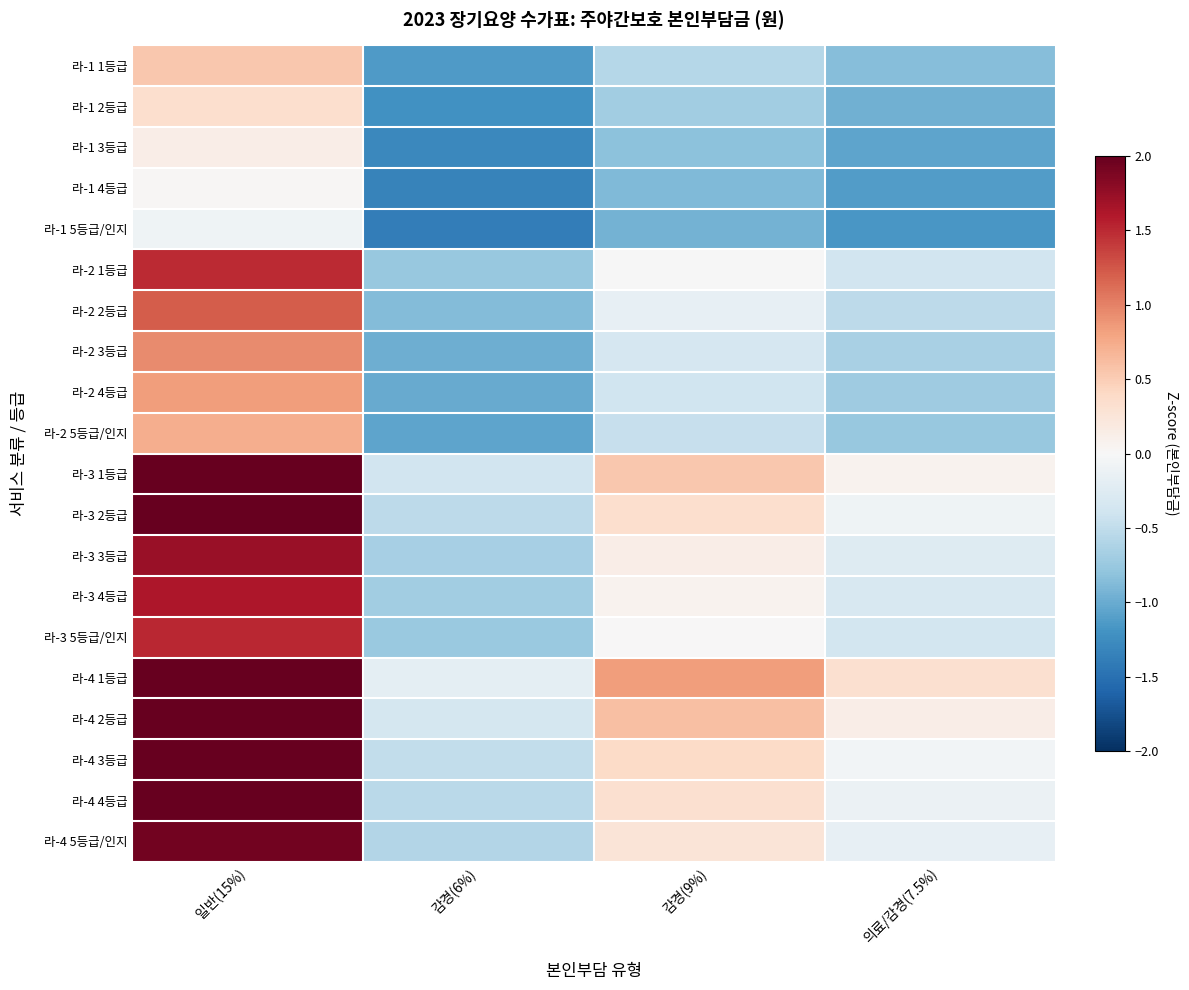

List the series in order of their peak value, highest first.

라-3 1등급, 라-3 2등급, 라-4 1등급, 라-4 2등급, 라-4 3등급, 라-4 4등급, 라-4 5등급/인지, 라-3 3등급, 라-3 4등급, 라-3 5등급/인지, 라-2 1등급, 라-2 2등급, 라-2 3등급, 라-2 4등급, 라-2 5등급/인지, 라-1 1등급, 라-1 2등급, 라-1 3등급, 라-1 4등급, 라-1 5등급/인지